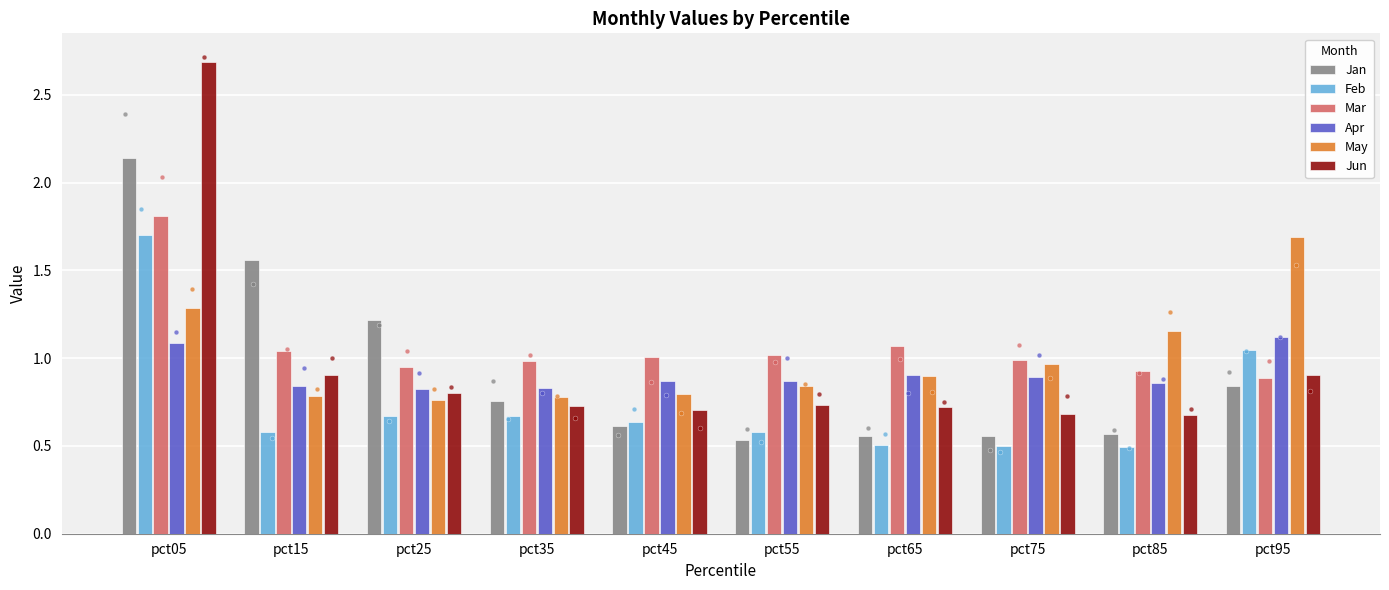

Which series has the largest Y range (max minus min)?

Jun